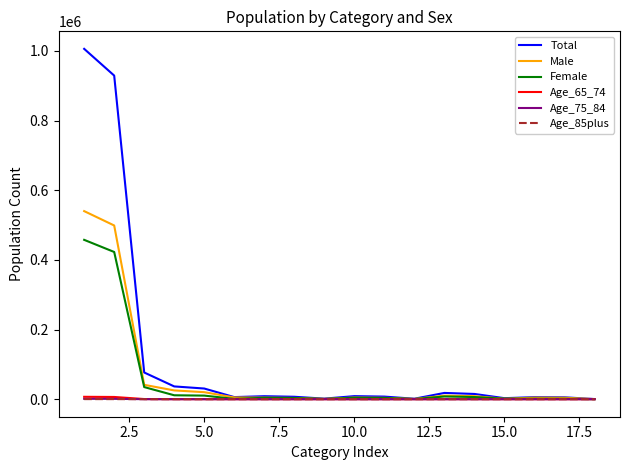

Which series has the largest range (max minus min)?

Total